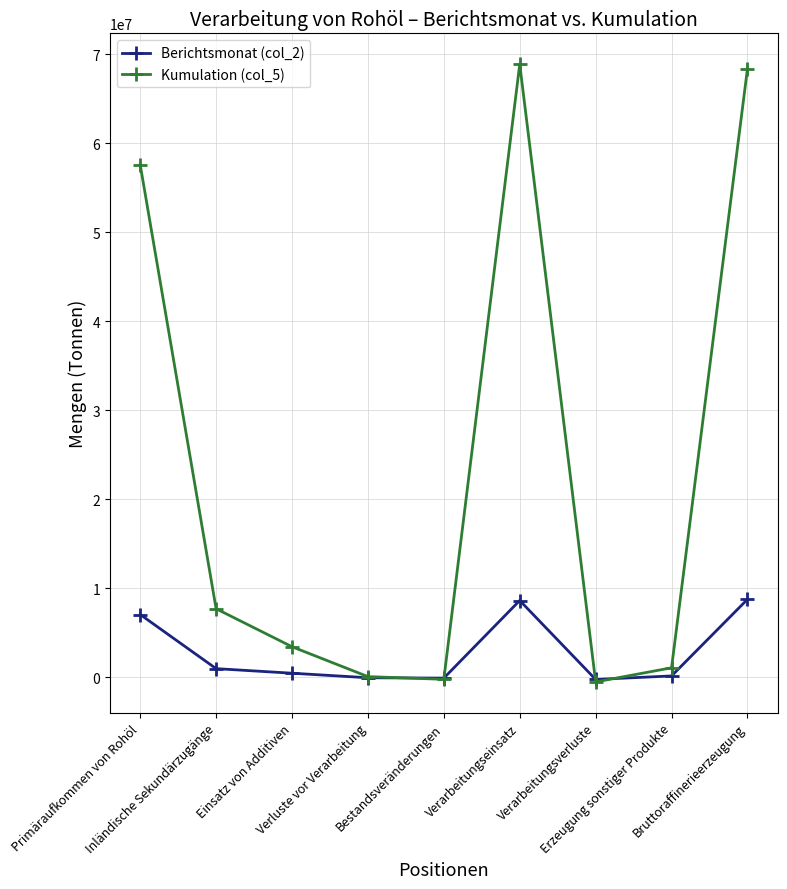

How many categories are shown in the chart?

9